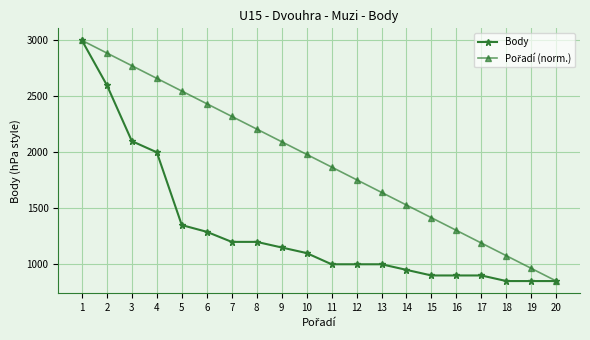

What is the smallest value displayed?

850.0